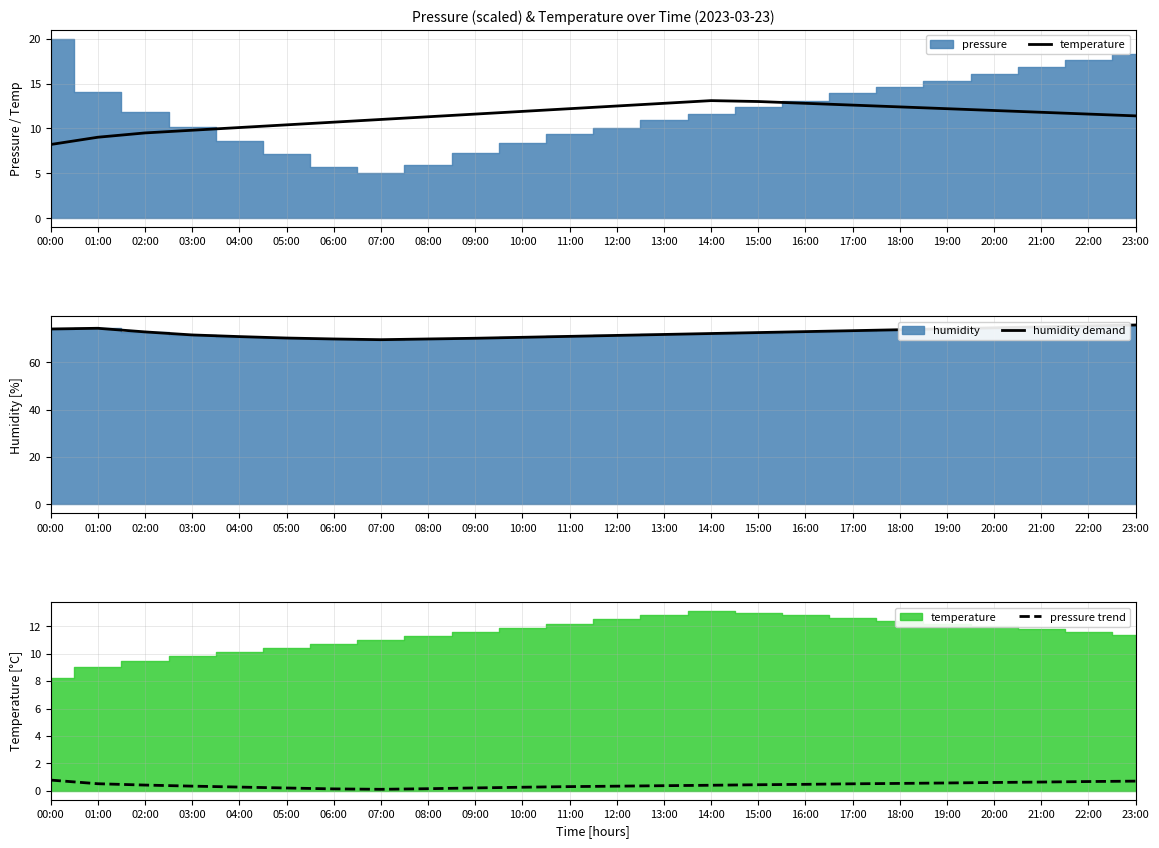

Which category has the highest value across all series?

23:00